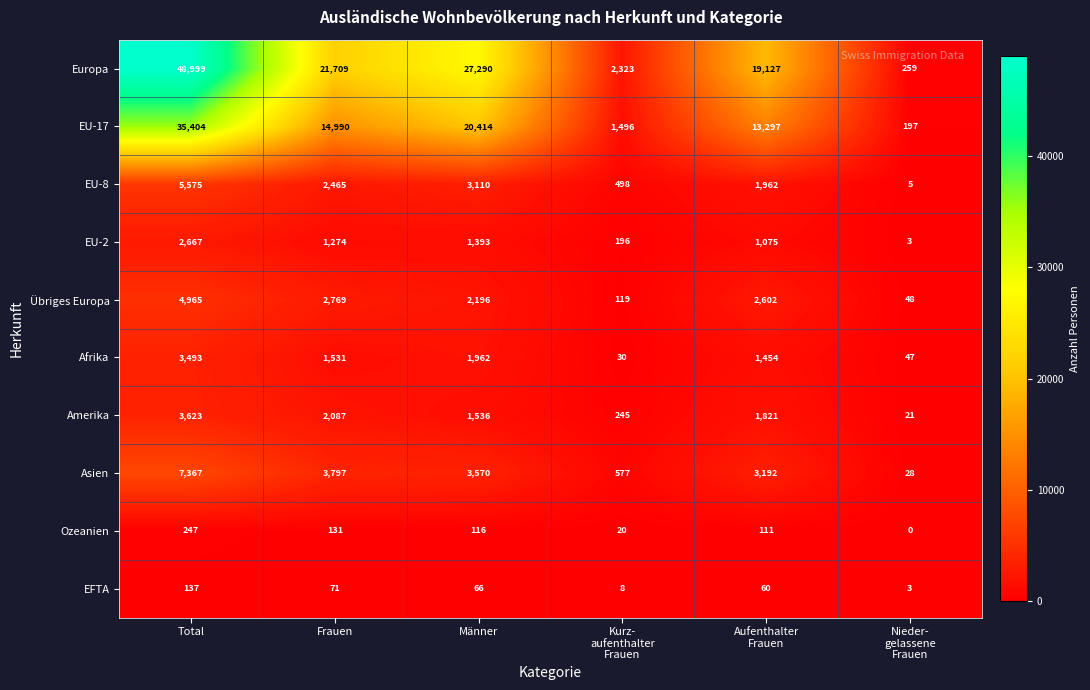

How many distinct data groups are displayed?

10